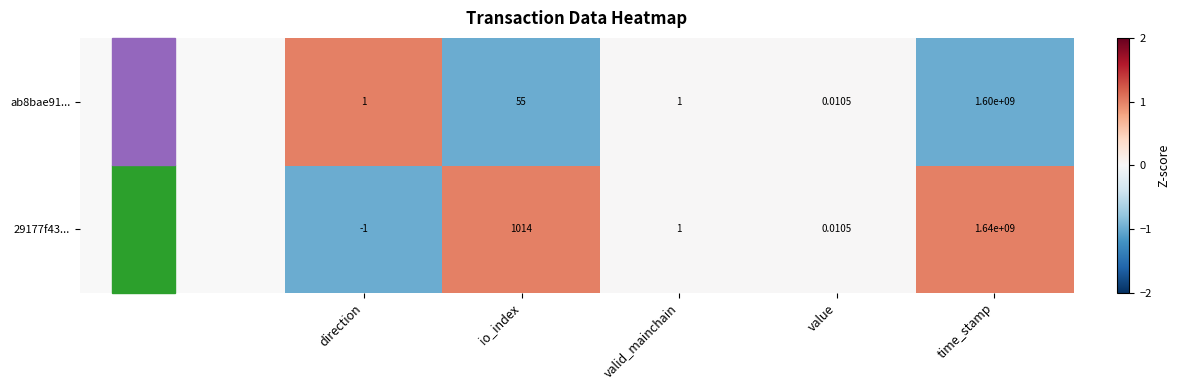

Which series has the largest total across all categories?

29177f43...